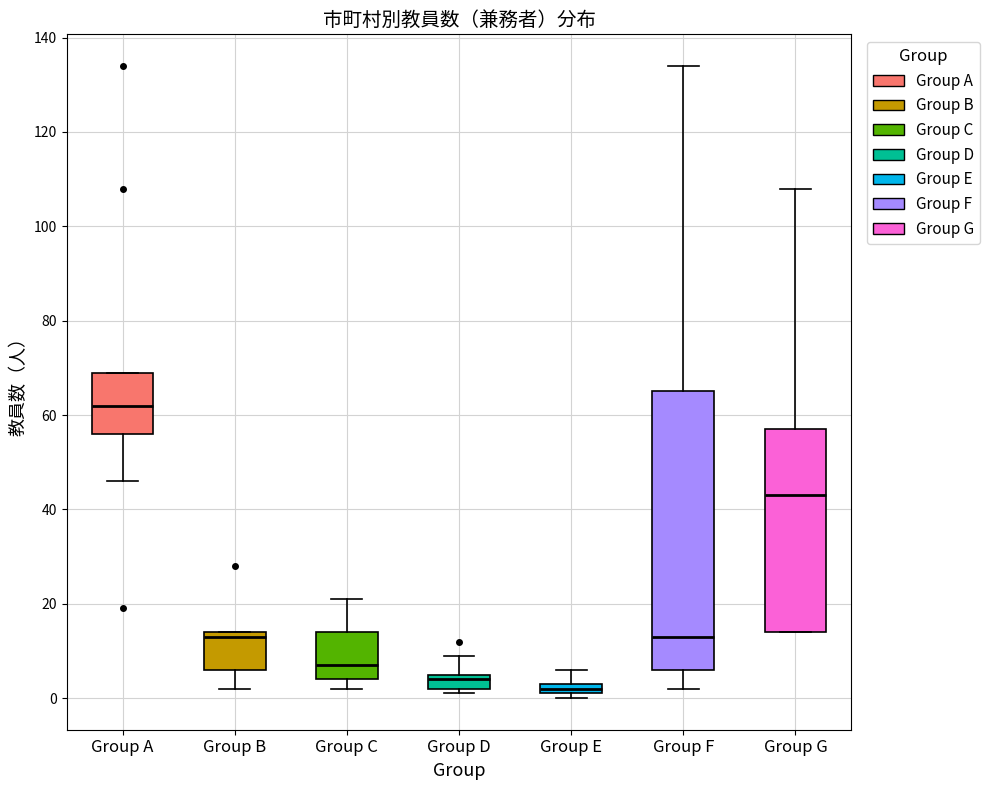

Which box has the highest median line?

Group A